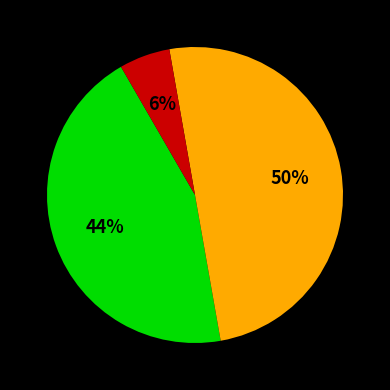

How many segments does this pie chart have?

3